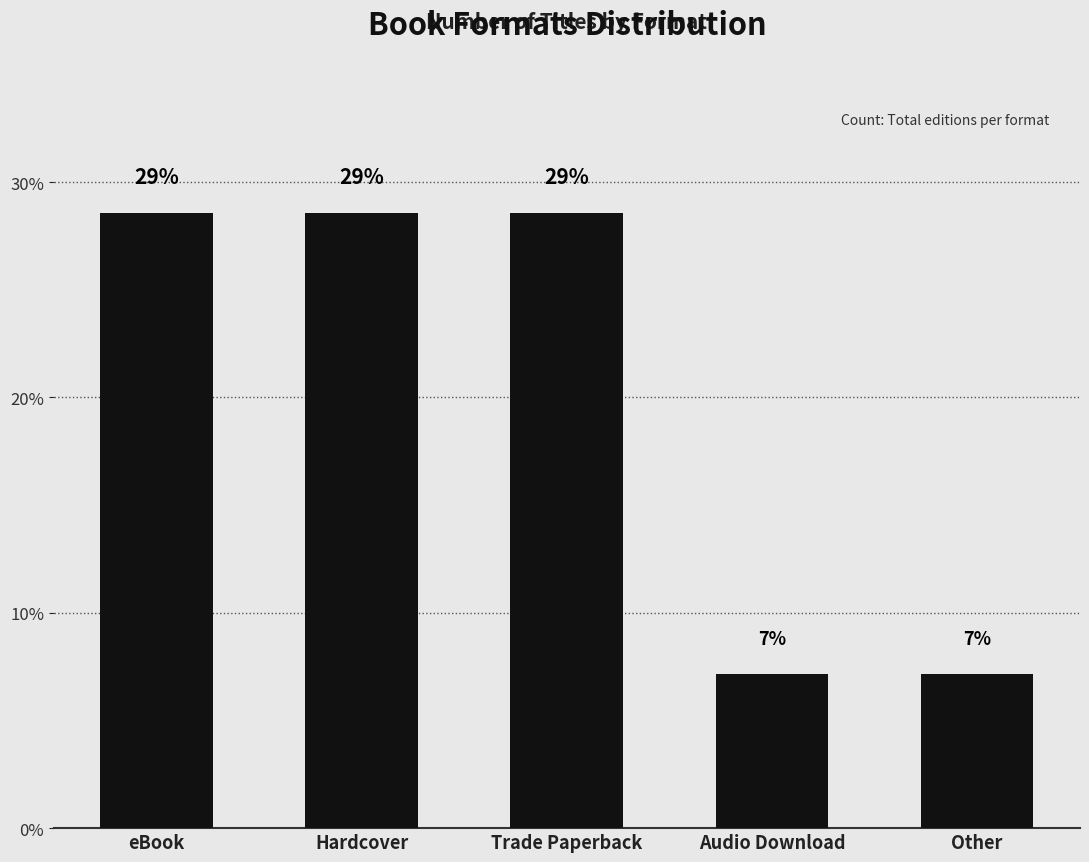

What is the minimum value shown in the chart?

7.1